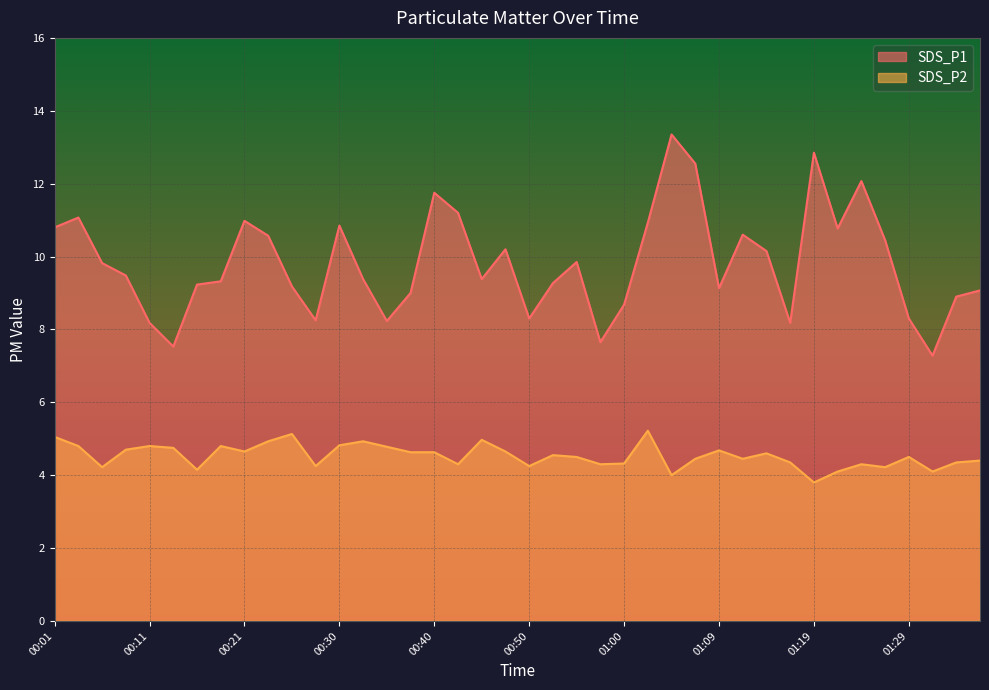

Reading left to right, what are all the values shown in this chart?

SDS_P1: 10.8	11.1	9.8	9.5	8.2	7.5	9.2	9.3	11.0	10.6	9.2	8.2	10.8	9.4	8.2	9.0	11.8	11.2	9.4	10.2	8.3	9.3	9.8	7.7	8.7	10.9	13.3	12.6	9.1	10.6	10.2	8.2	12.8	10.8	12.1	10.4	8.3	7.3	8.9	9.1
SDS_P2: 5.0	4.8	4.2	4.7	4.8	4.8	4.2	4.8	4.7	4.9	5.1	4.2	4.8	4.9	4.8	4.6	4.6	4.3	5.0	4.7	4.2	4.5	4.5	4.3	4.3	5.2	4.0	4.5	4.7	4.5	4.6	4.3	3.8	4.1	4.3	4.2	4.5	4.1	4.3	4.4